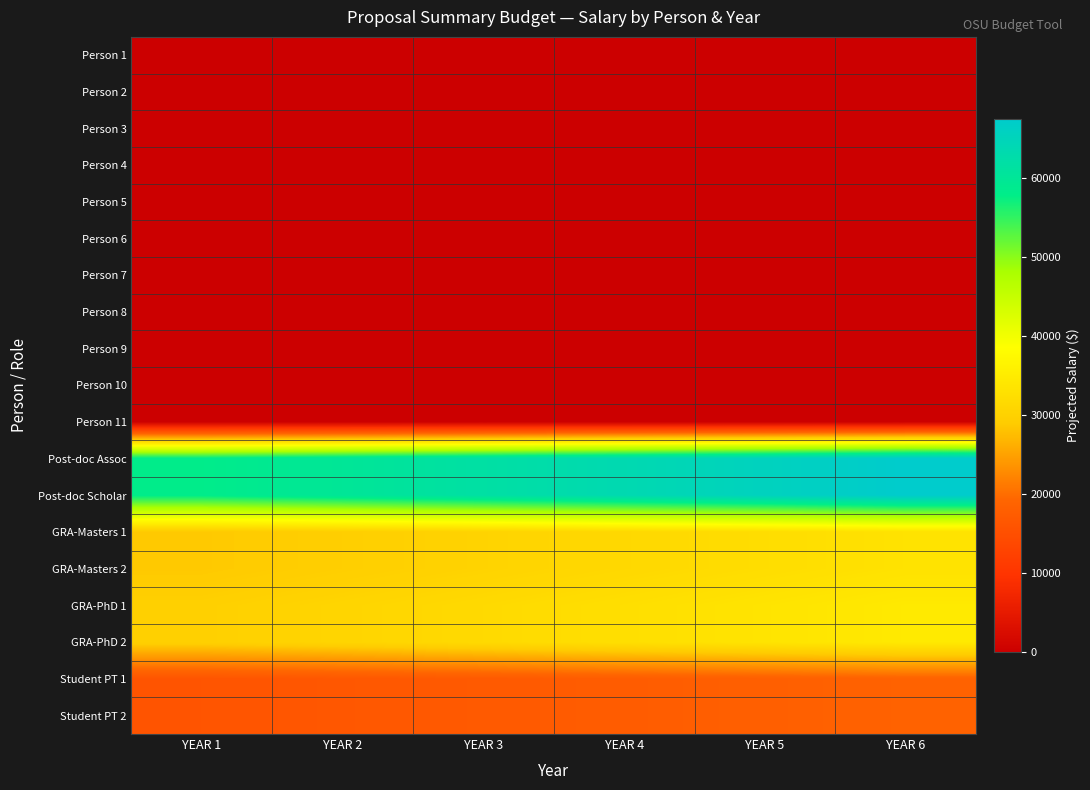

At how many categories does at least one series exceed 50530?

6